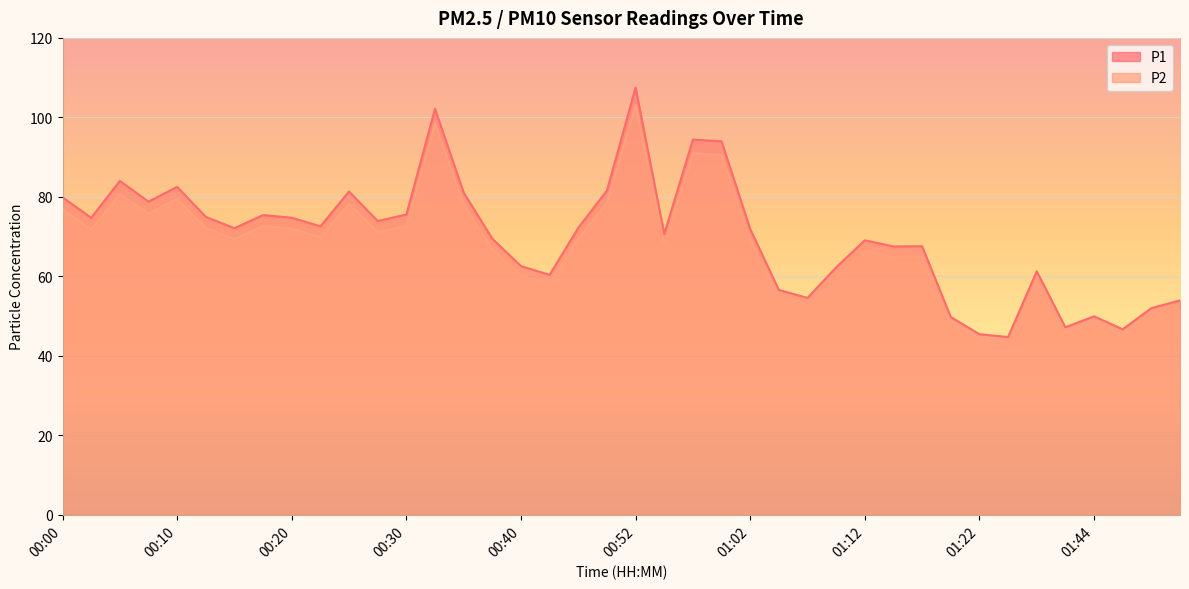

What is the label of the 2nd point from the left?

00:03